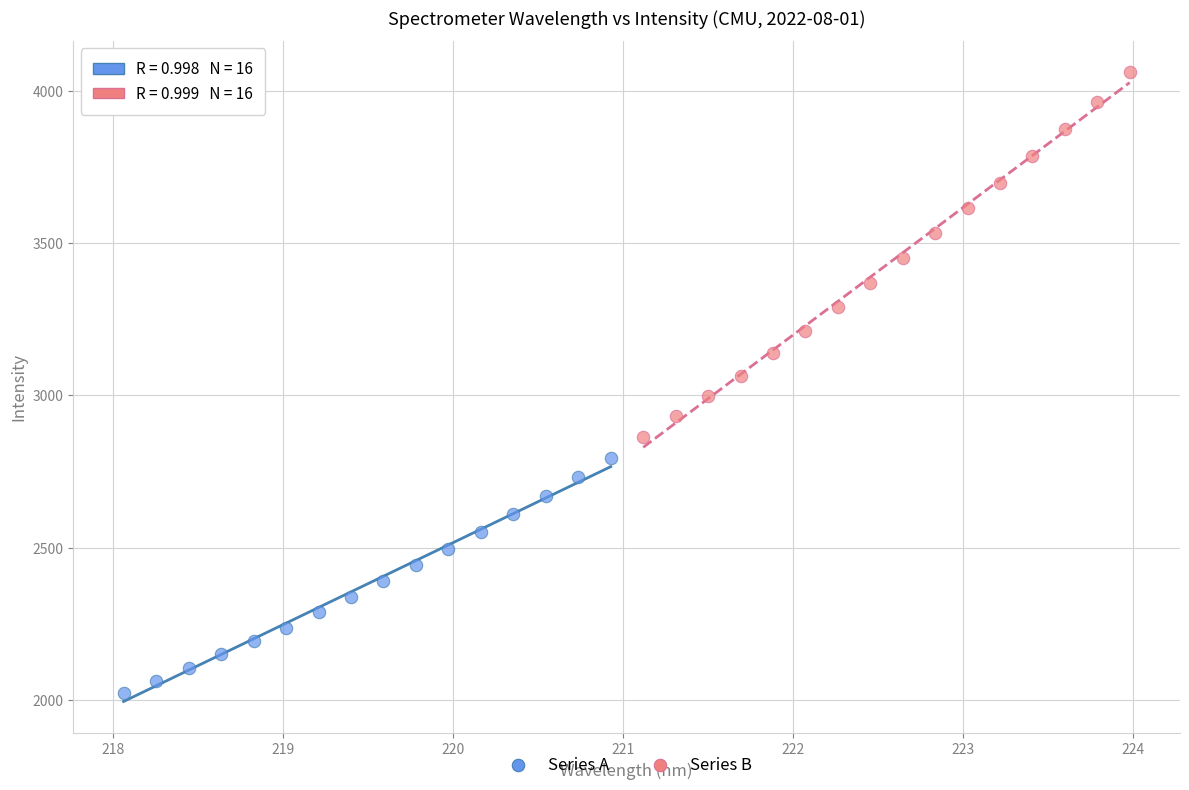

Which series reaches the minimum Y coordinate?

Series A